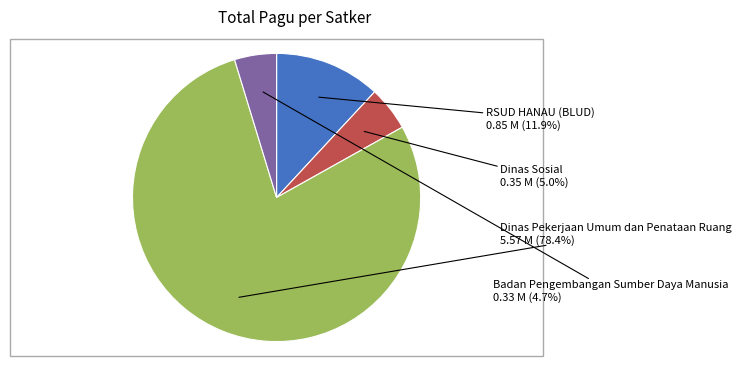

Is Dinas Sosial the majority of the pie?

No